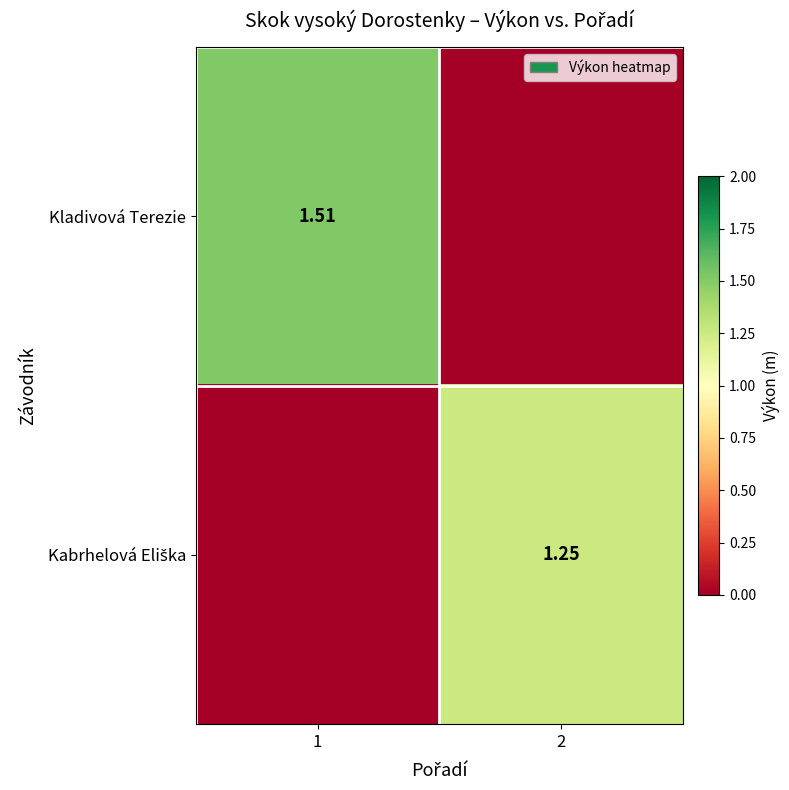

What is the total value across all series at 2?

1.2